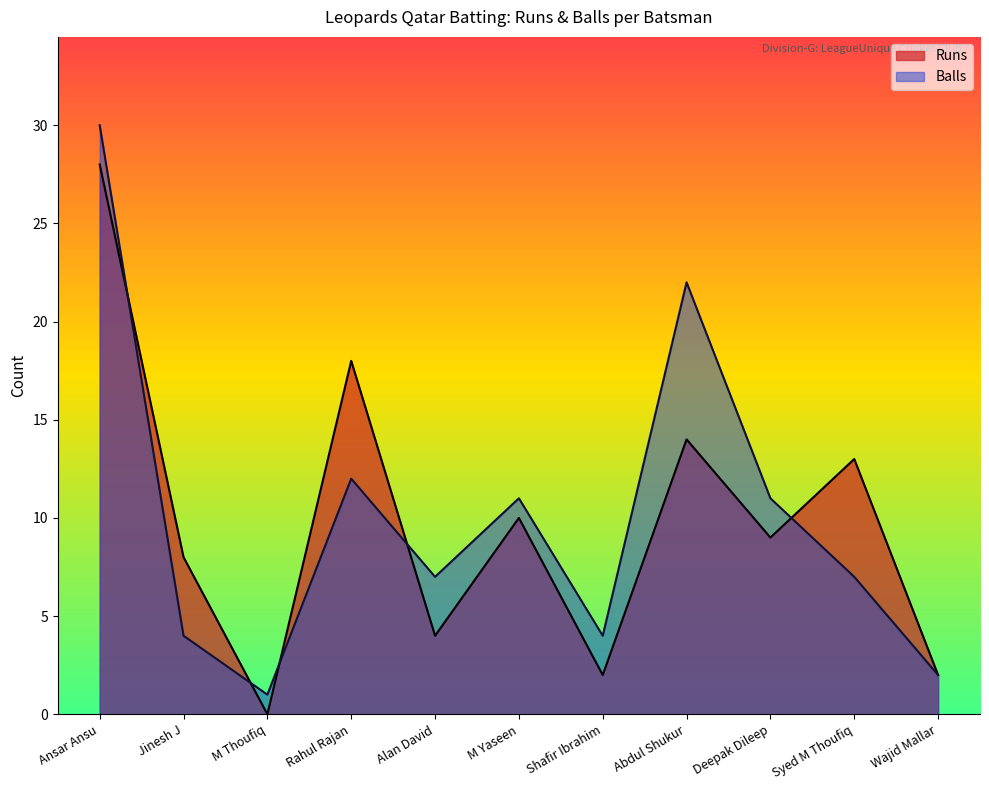

How many data points in Runs are less than 9?

5